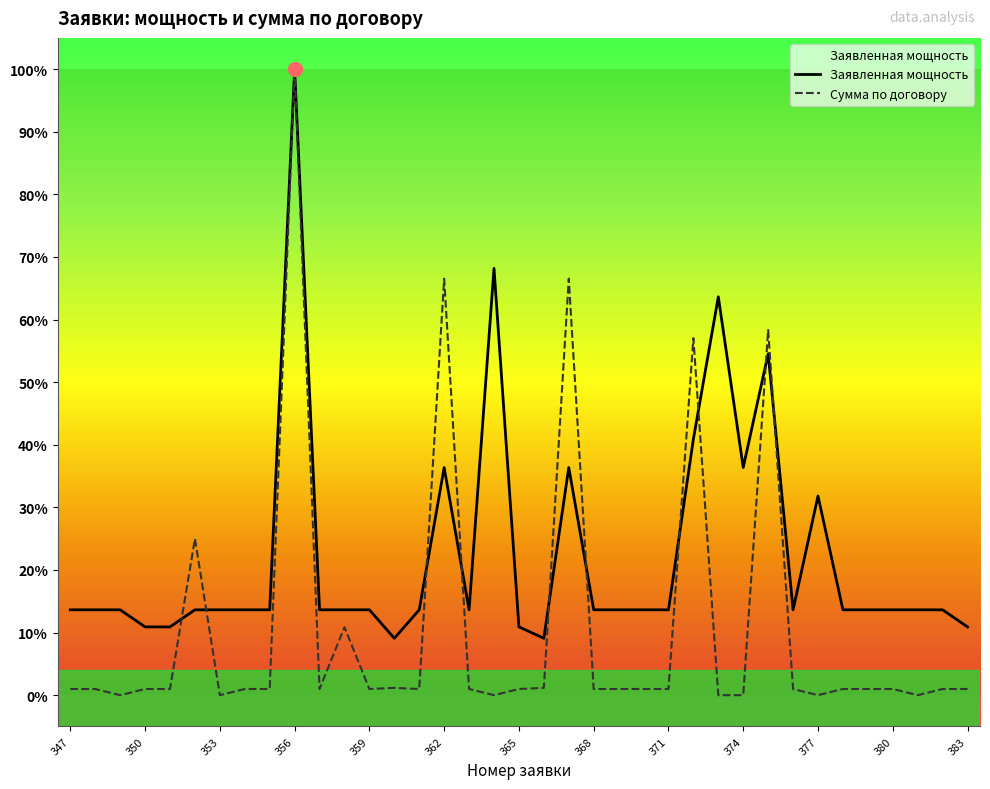

Which series reaches the minimum Y coordinate?

Сумма по договору